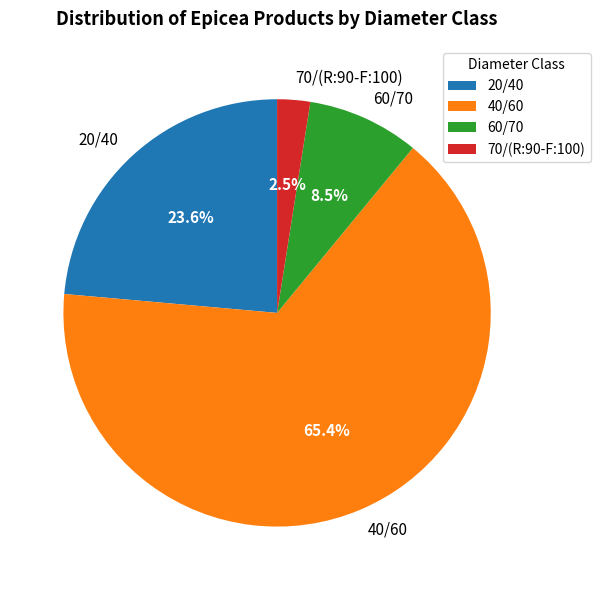

To the nearest percent, what is the average slice percentage?

25%